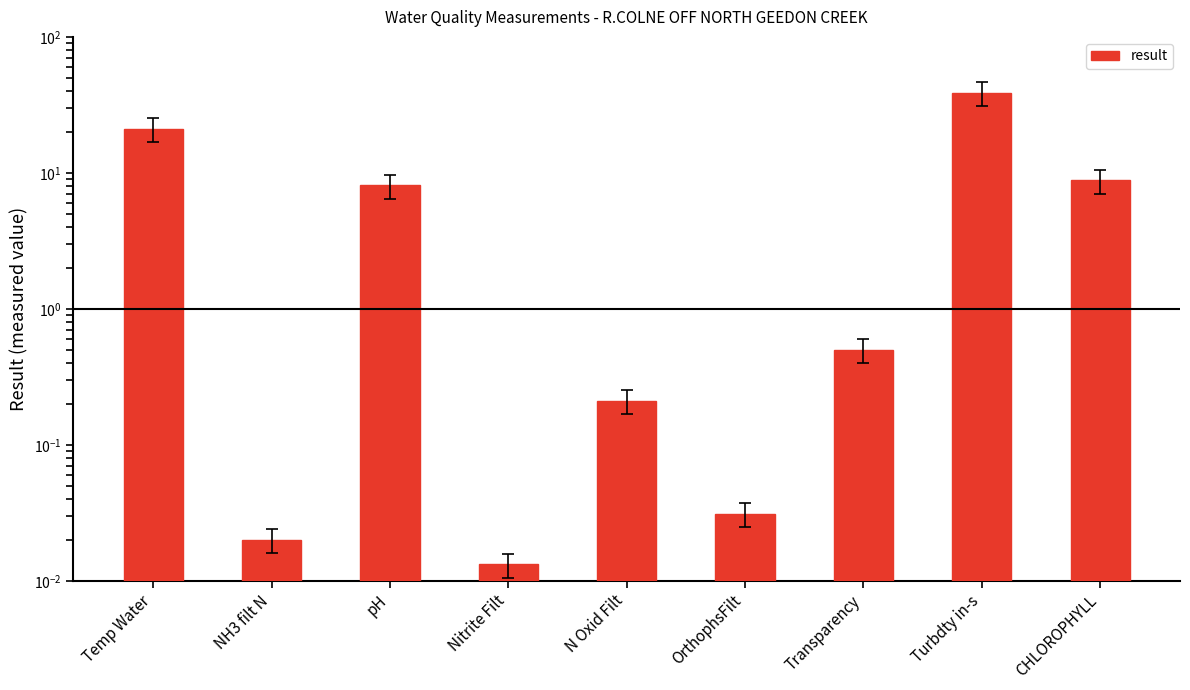

Is it true that the value at N Oxid Filt is 0.2?

True